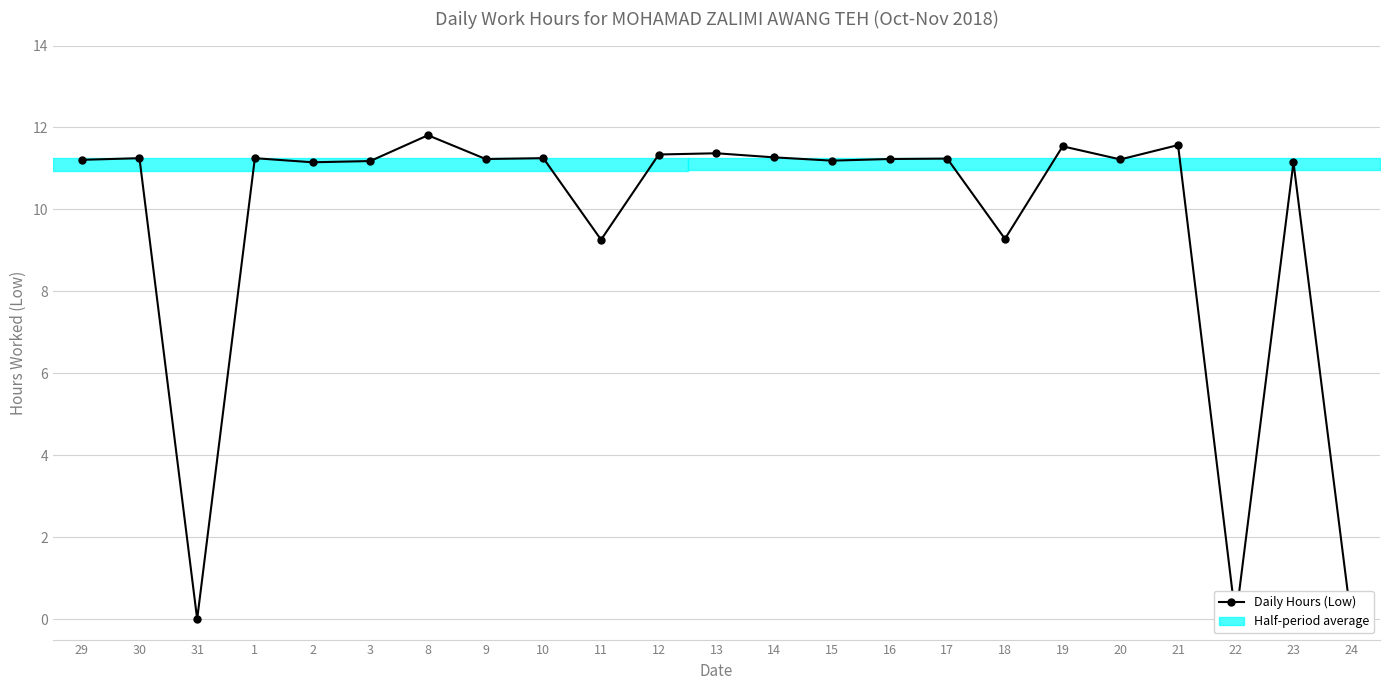

Which label corresponds to the smallest value in the chart?

31